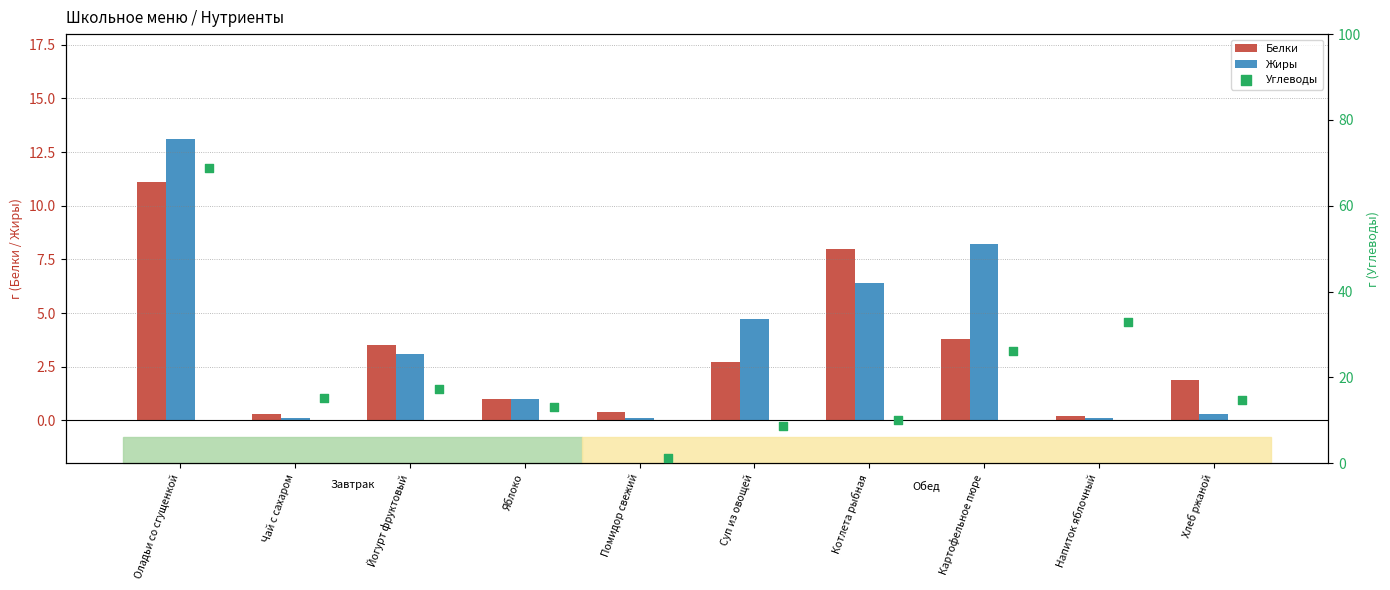

Which series has the largest total across all categories?

Углеводы